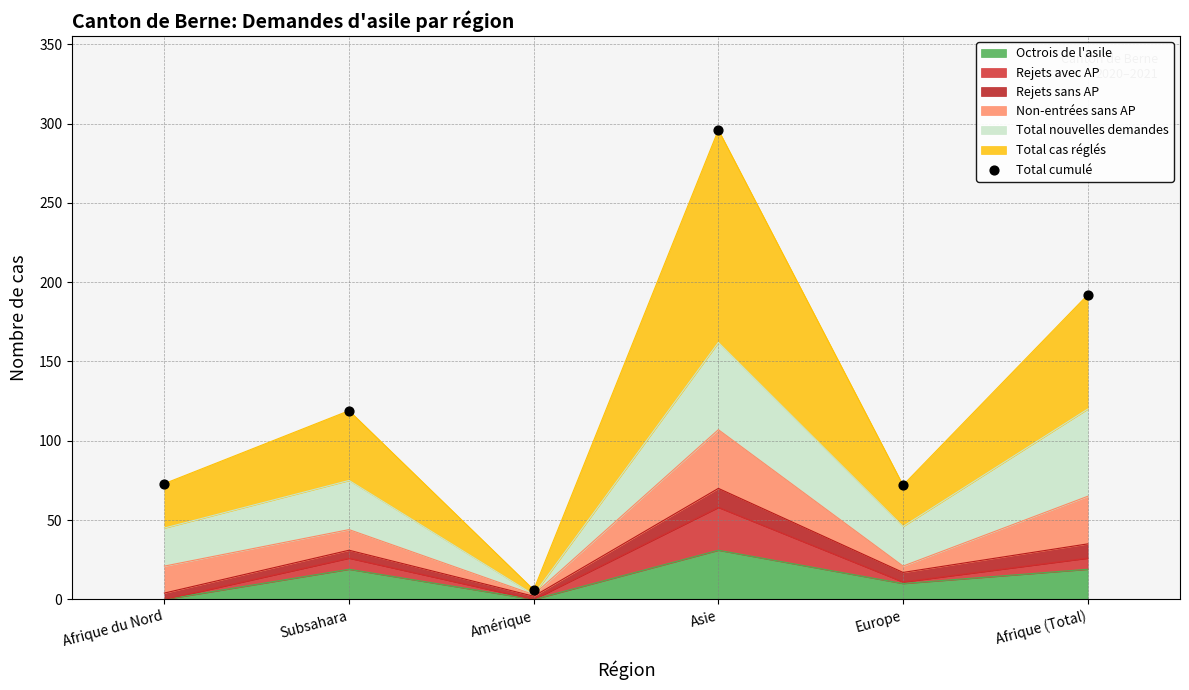

What is the change in value from Afrique du Nord to Europe?

-1